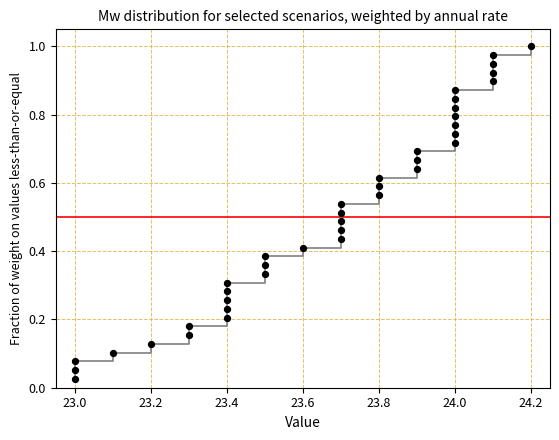

What is the range of X values (max minus min)?

1.2